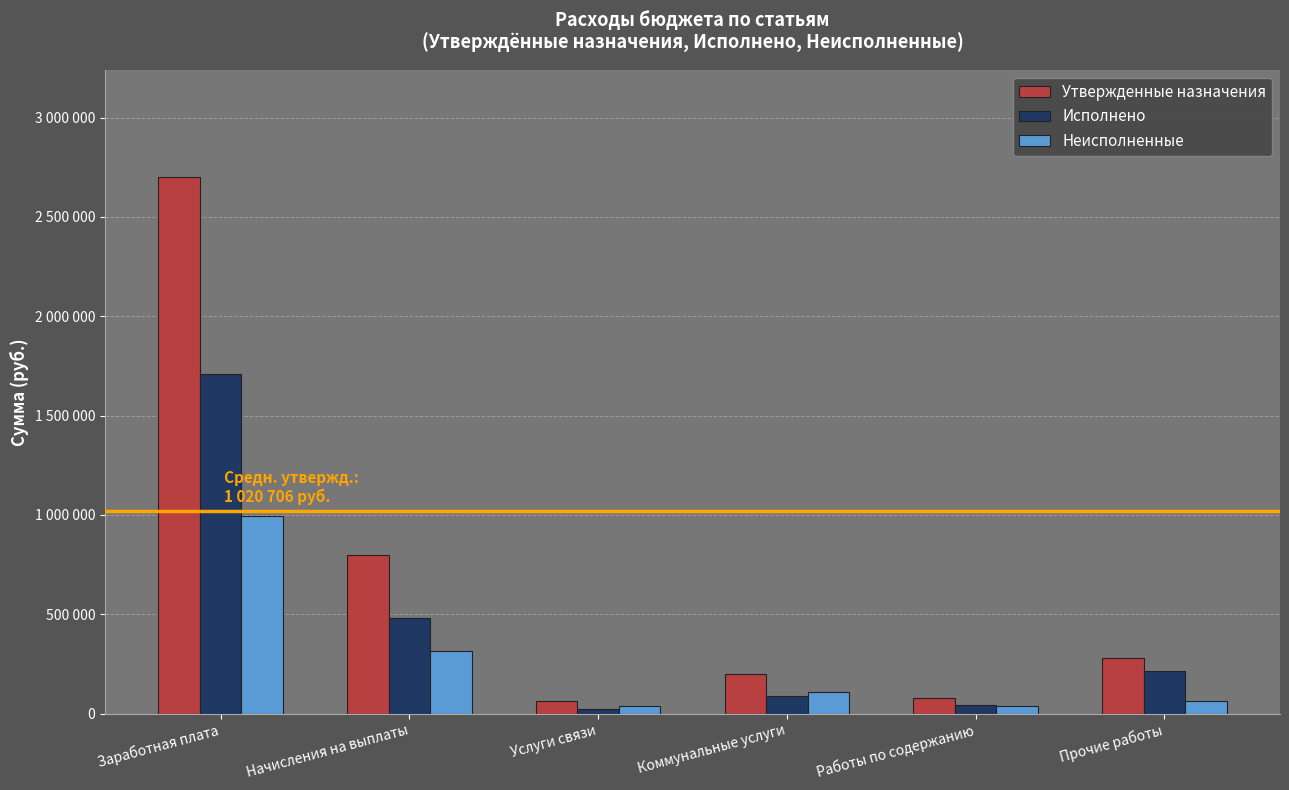

At which label does Исполнено first exceed 213540?

Заработная плата